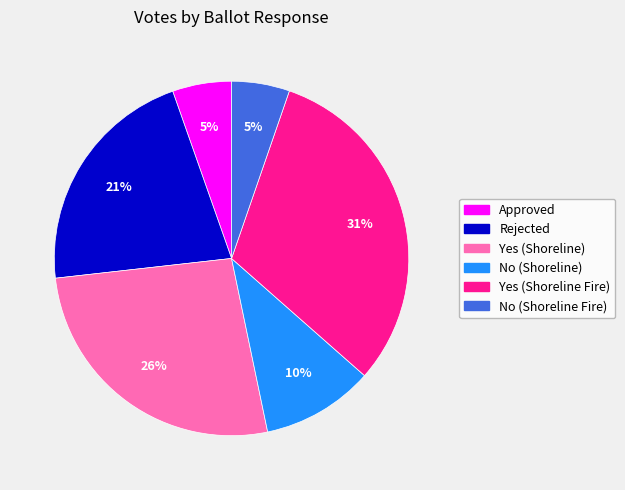

To the nearest percent, what is the average slice percentage?

17%